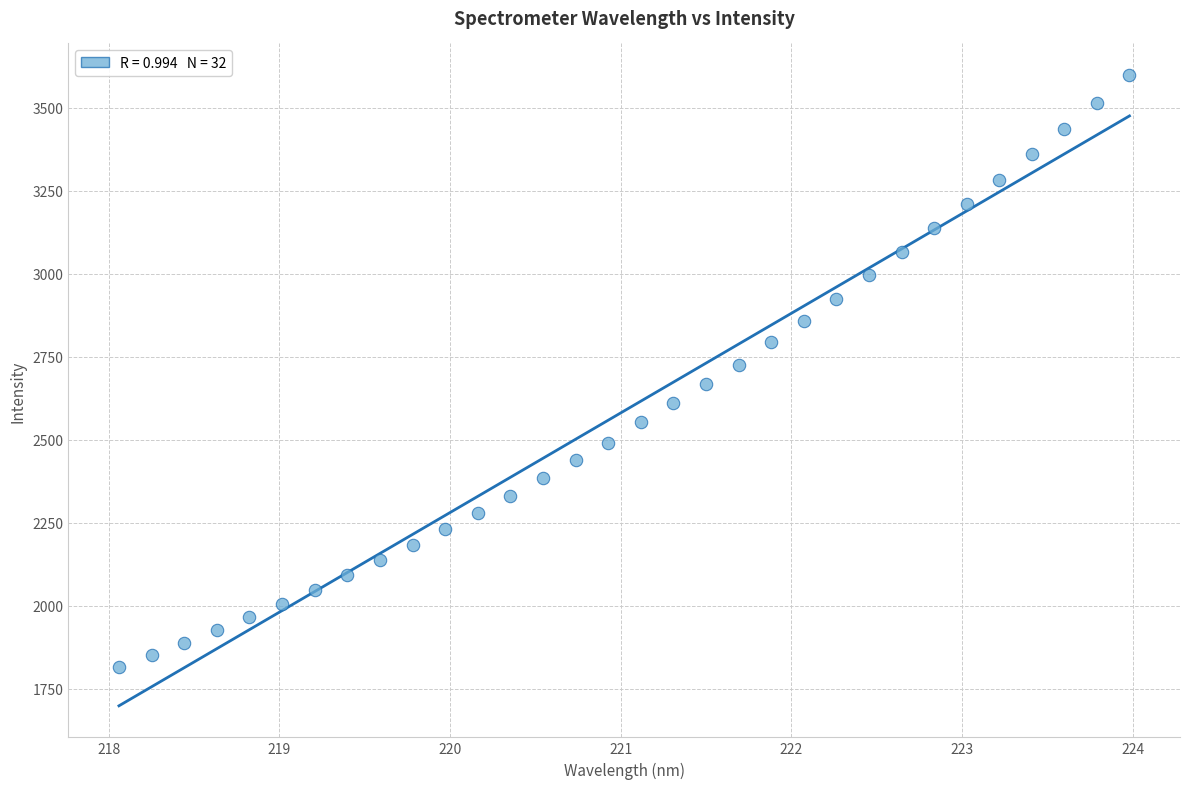

What is the range of X values (max minus min)?

5.9